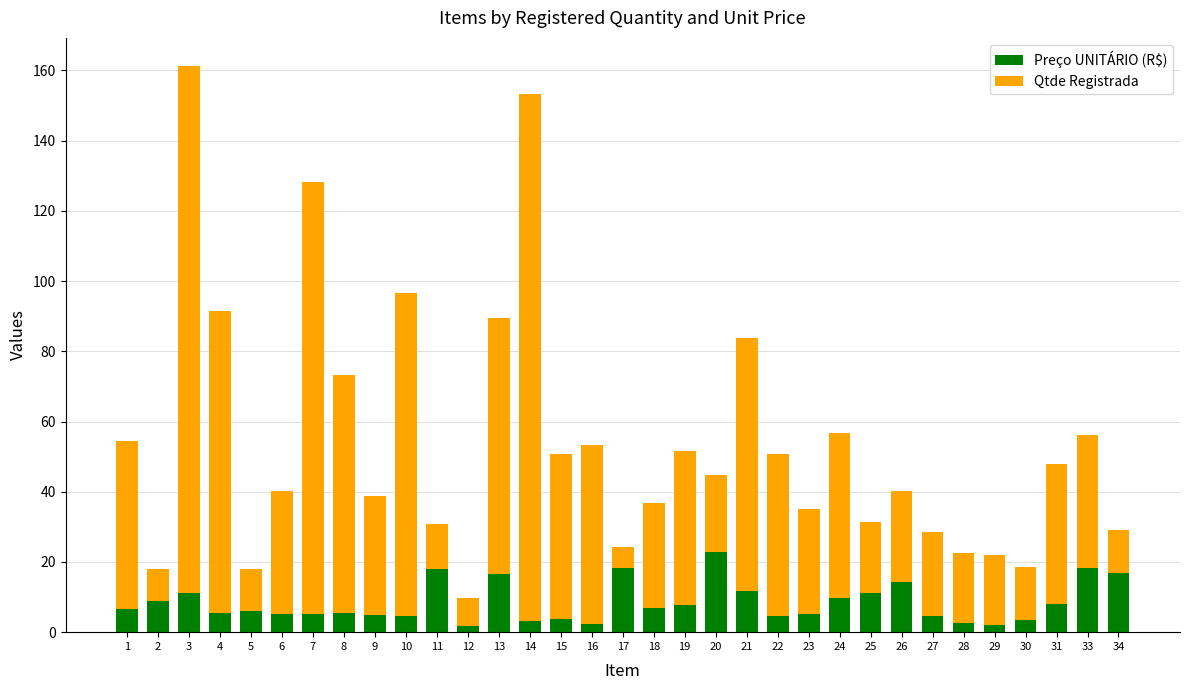

What is the average value of the Preço UNITÁRIO (R$) series?

8.4